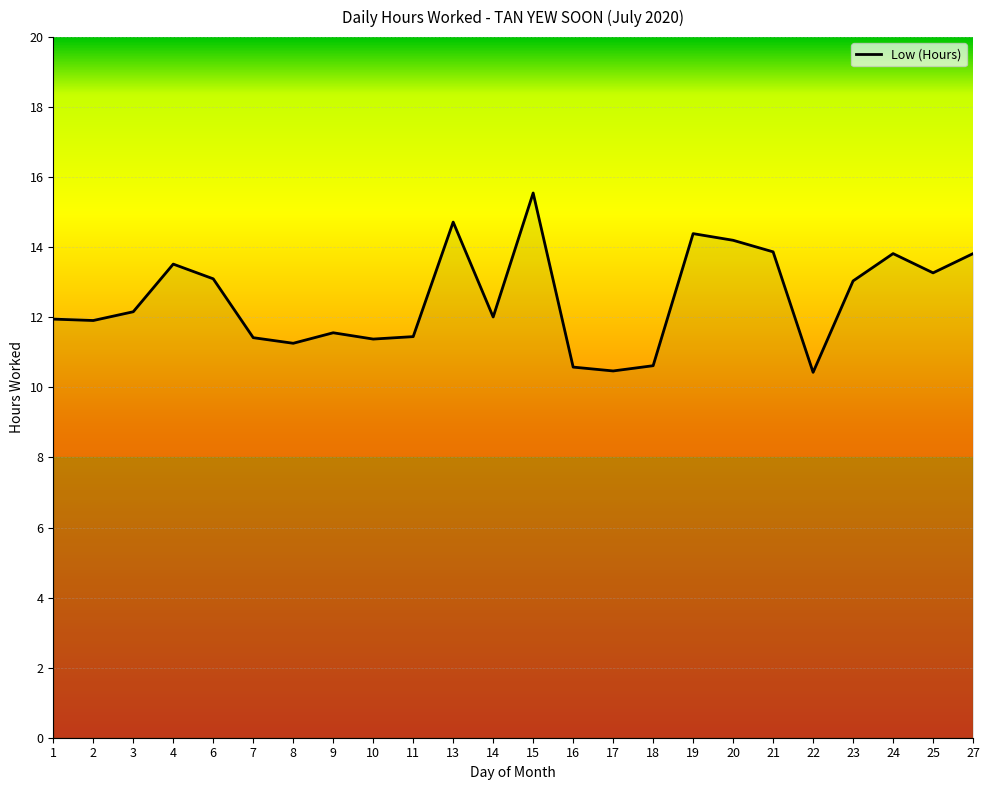

What value does the data have at 17?

10.5